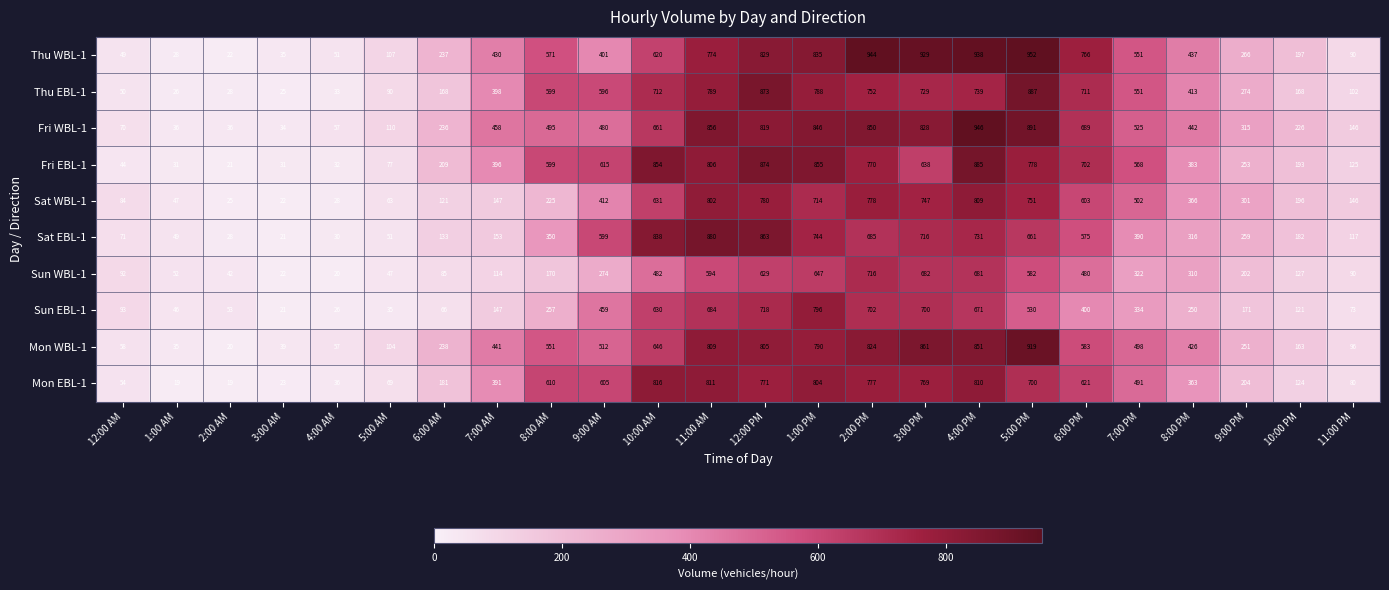

At which category is the sum across all series the highest?

4:00 PM